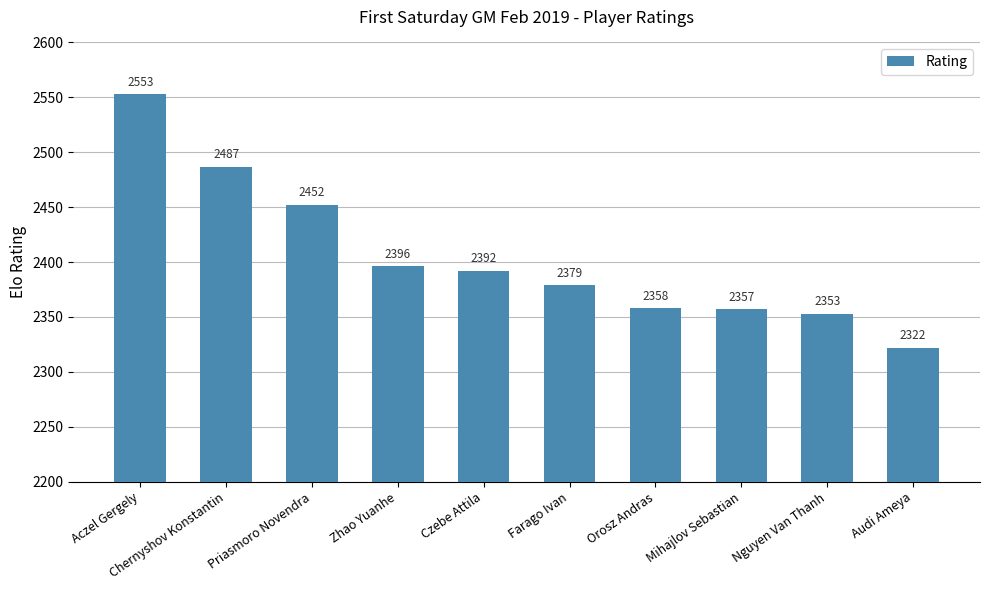

True or false: the data shows 2353 at Nguyen Van Thanh.

True